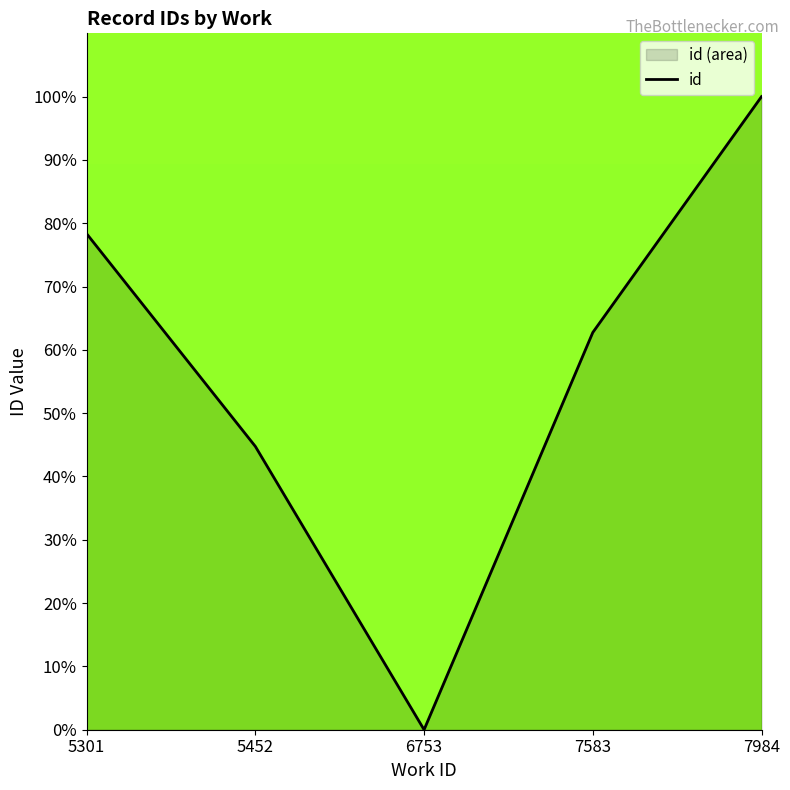

Is it true that the value at 5452 is 70.7?

False